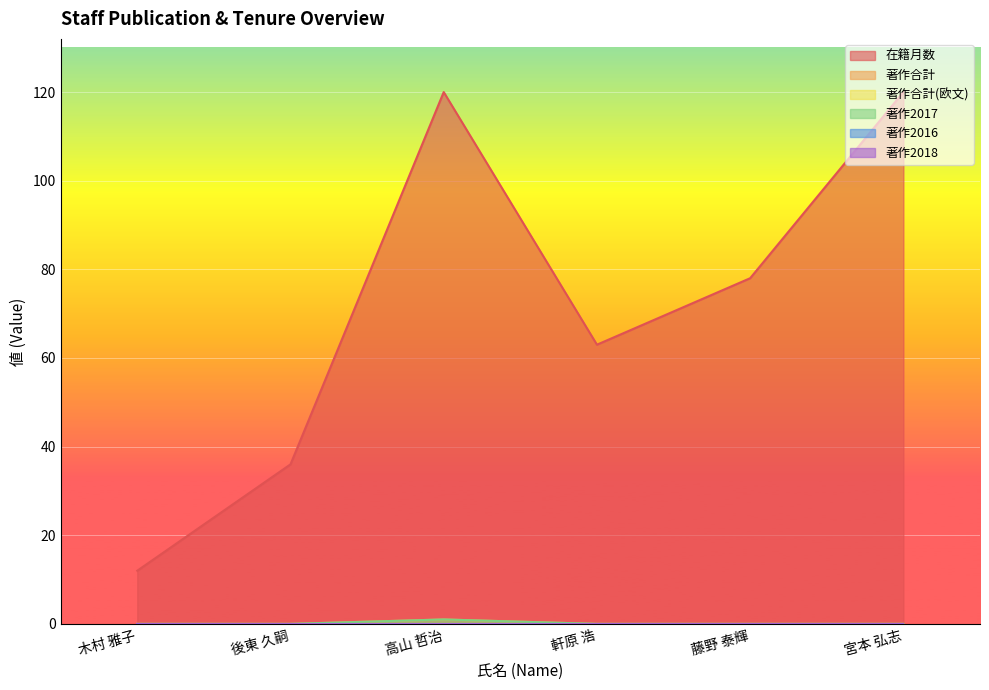

At which label does 著作2017 reach its peak?

高山 哲治